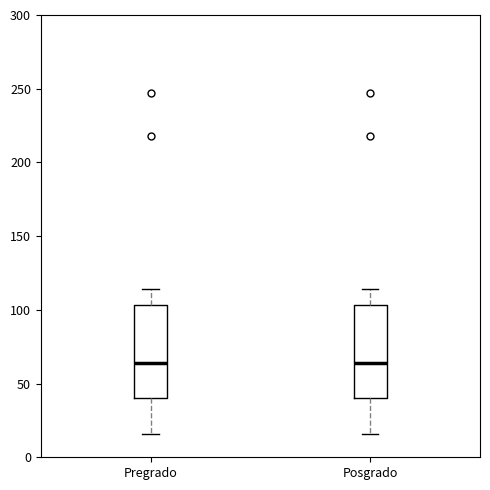

Where does the upper whisker of the box for Pregrado end on the y-axis? The values are not printed on the chart, so give them approximately, as read against the axis.

115